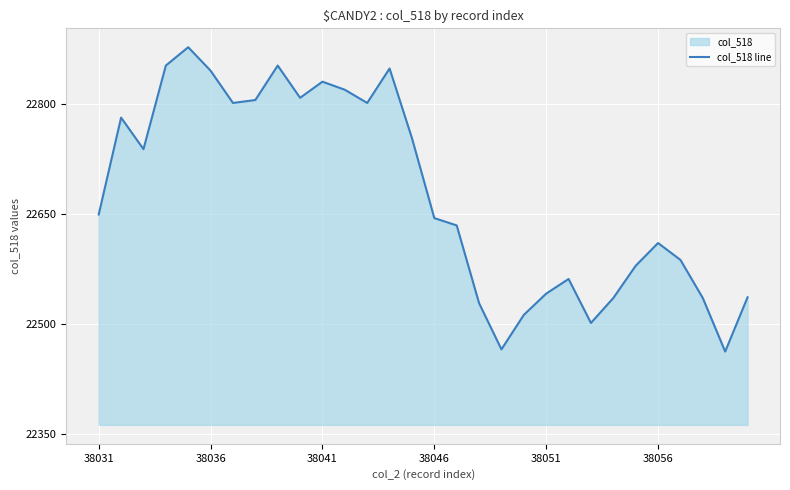

How many data points are less than 22649?

15